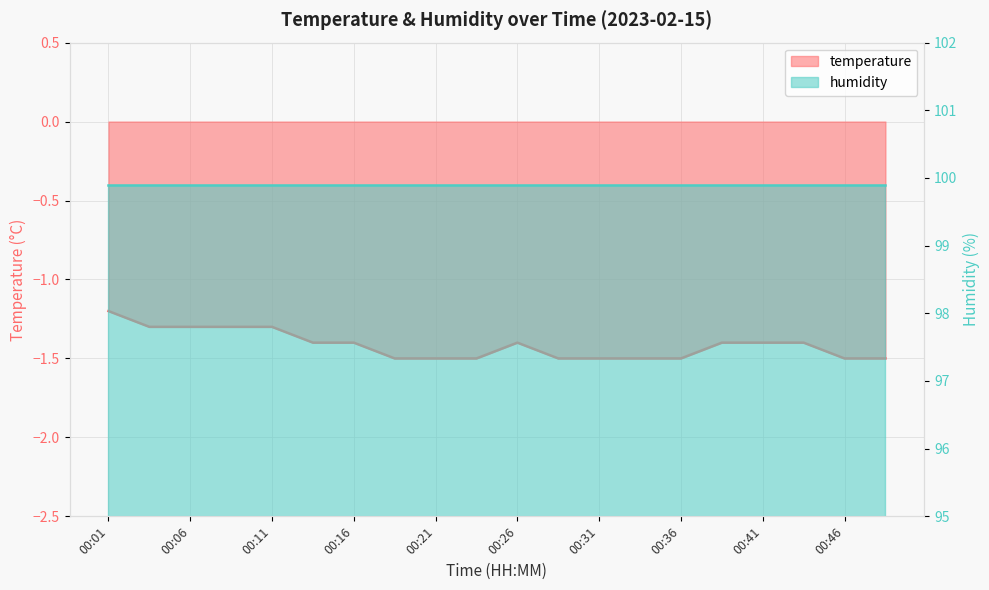

What is the approximate value at 00:01?

-1.2